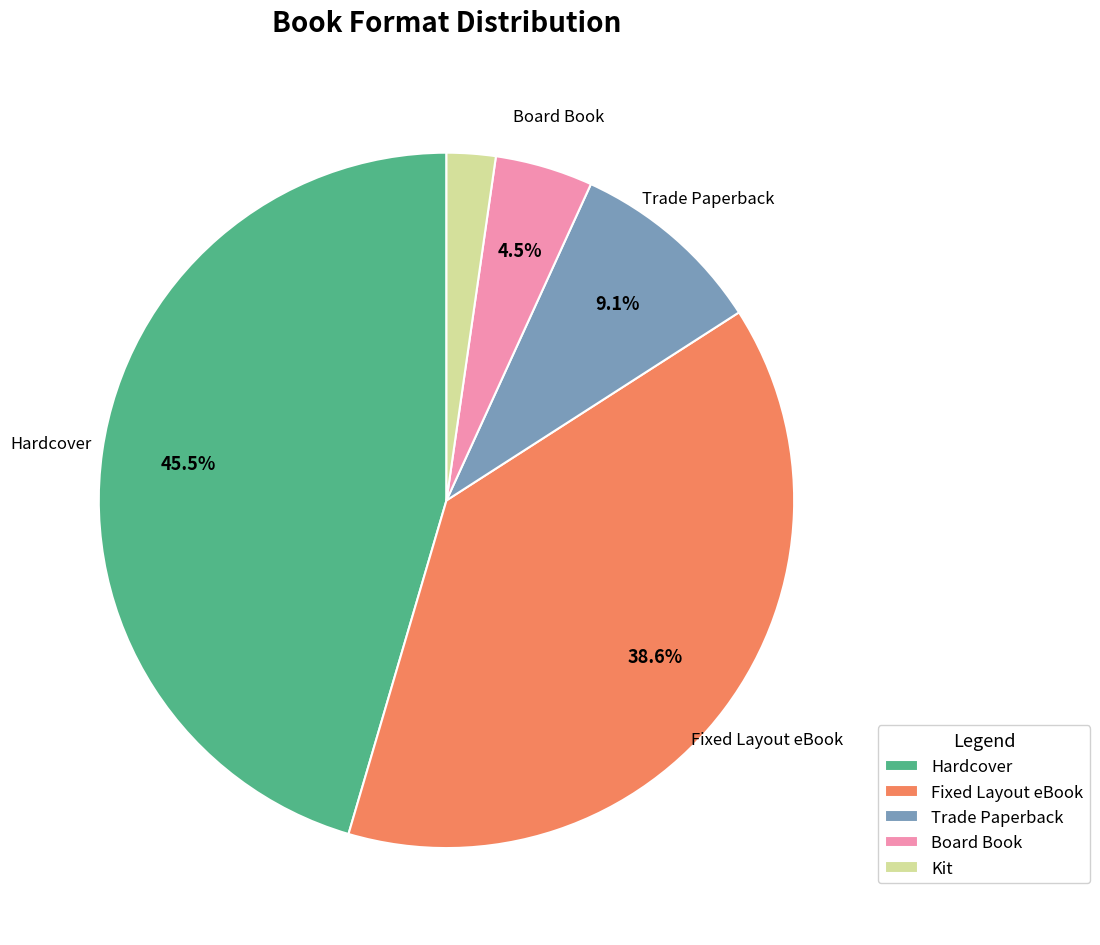

Rank the categories by value from lowest to highest.

Kit, Board Book, Trade Paperback, Fixed Layout eBook, Hardcover